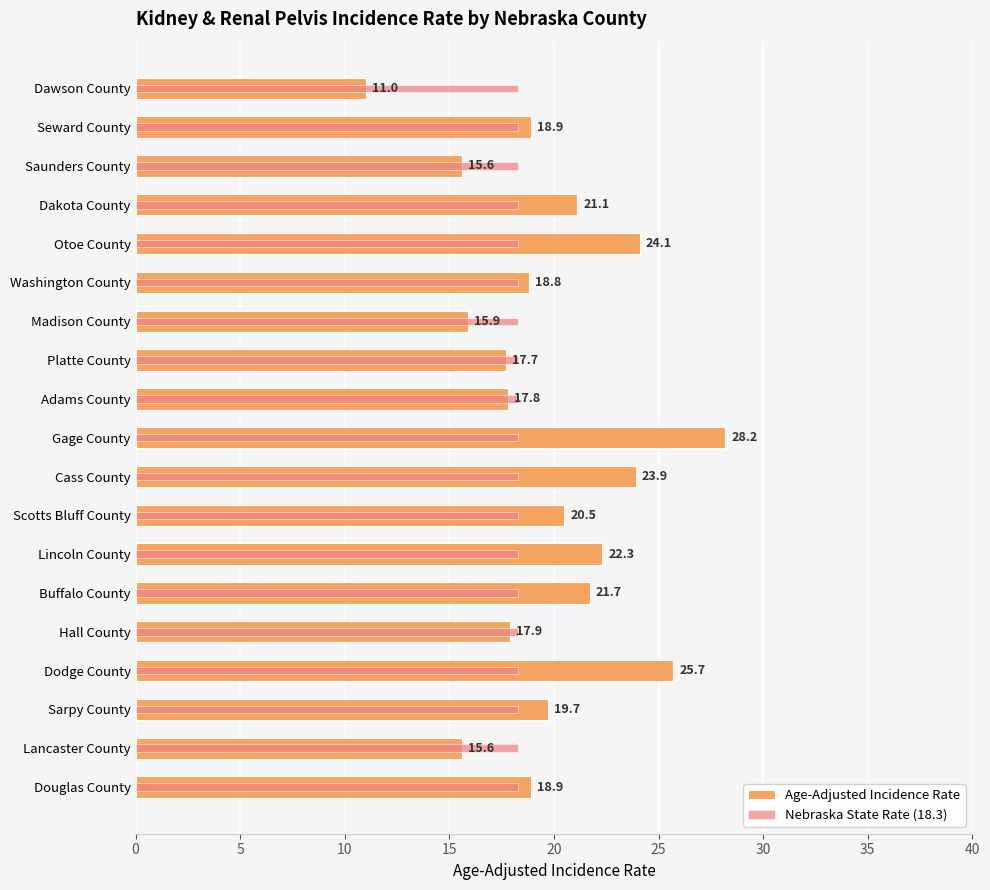

What are all the series names shown in the legend?

Age-Adjusted Incidence Rate, Nebraska State Rate (18.3)